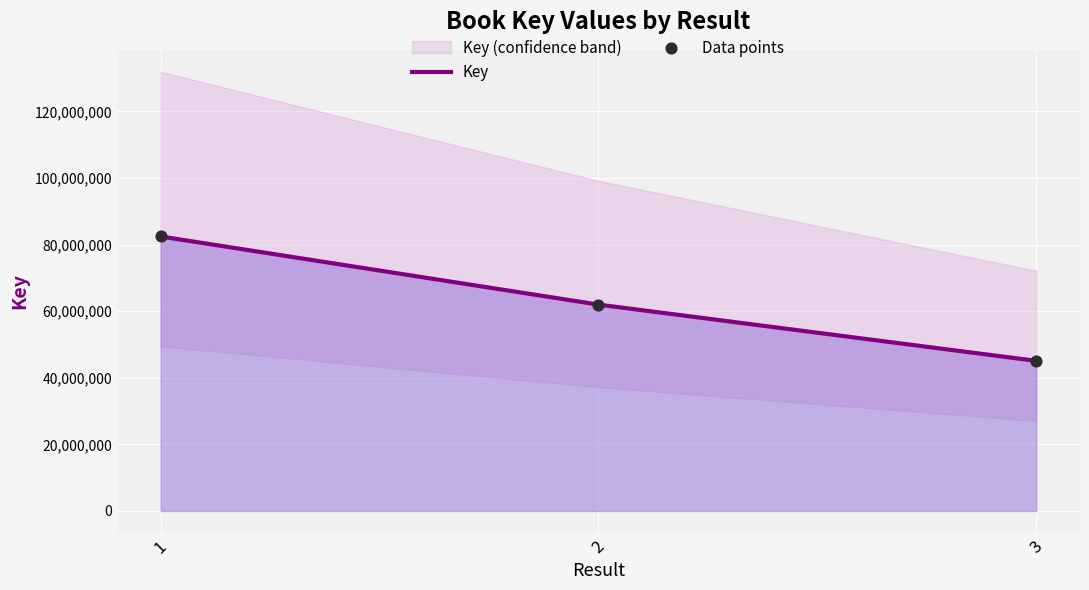

What is the total value across all series at 2?

123969214